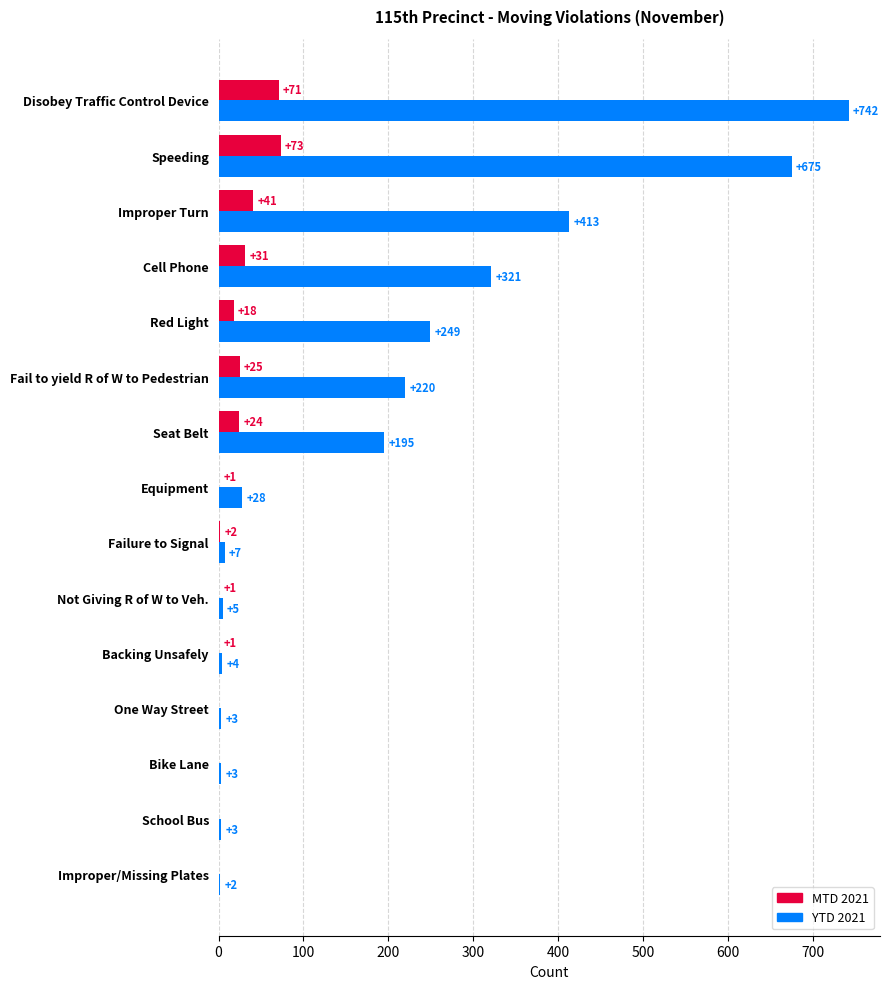

The value of MTD 2021 at Equipment is 1. True or false?

True